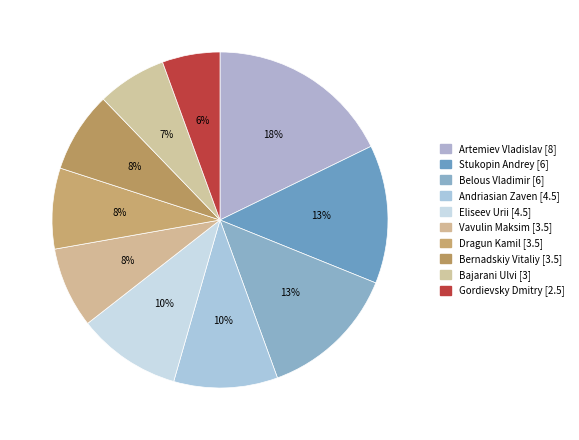

To the nearest percent, what is the difference between the Gordievsky Dmitry and Belous Vladimir slice percentages?

8%